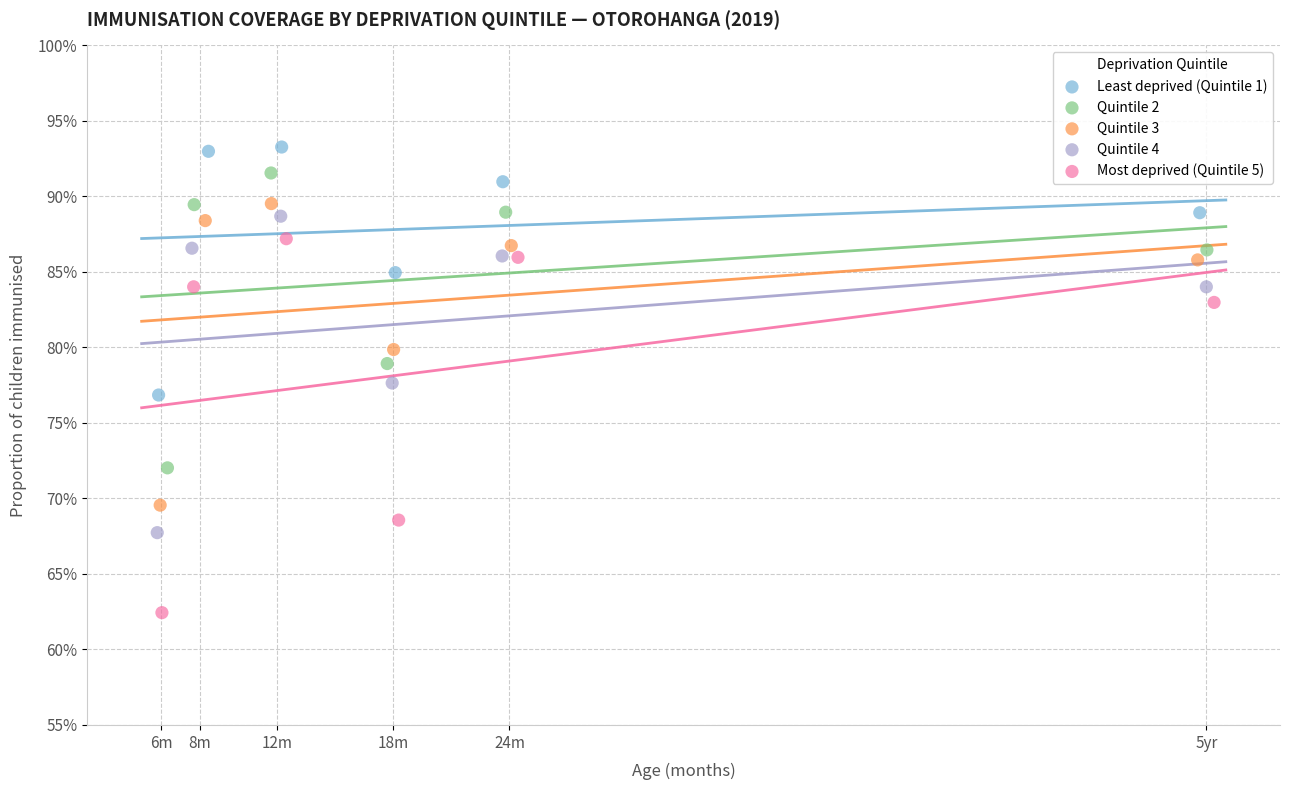

Which series contains the lowest Y value?

Most deprived (Quintile 5)